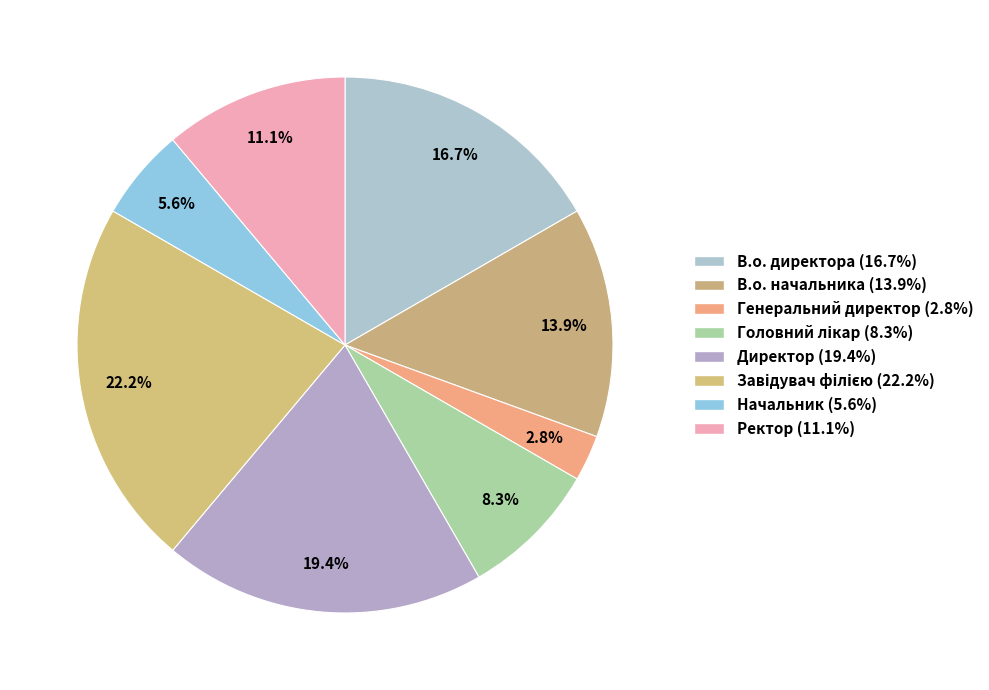

The Начальник slice represents 16% of the pie. True or false?

False